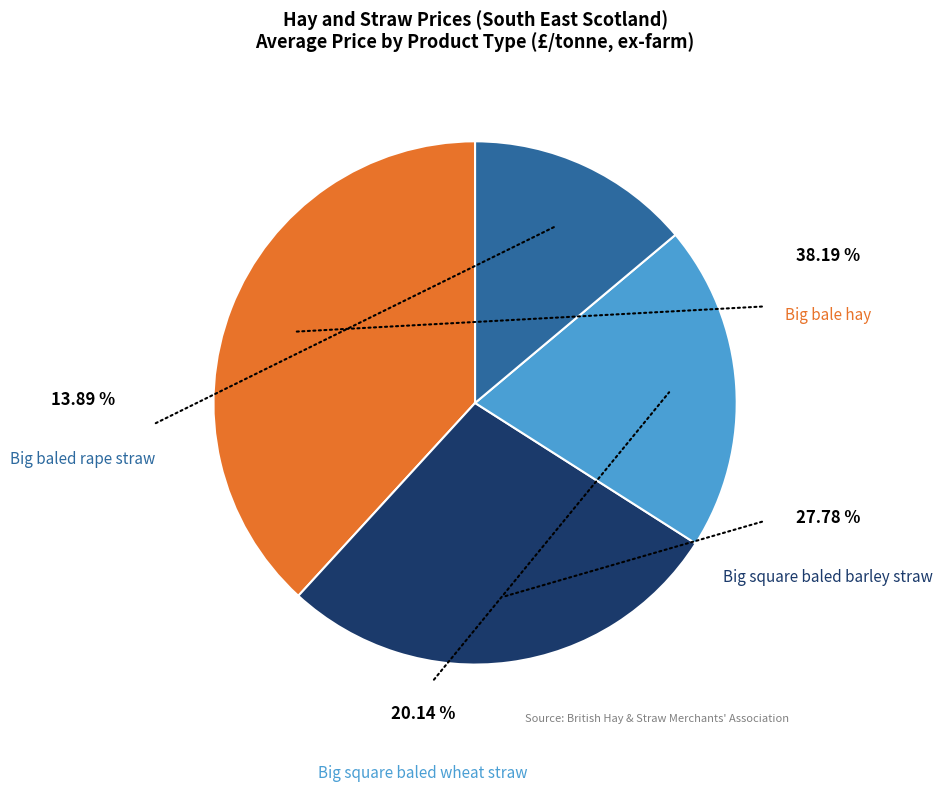

True or false: Big square baled wheat straw accounts for 20% of the total.

True